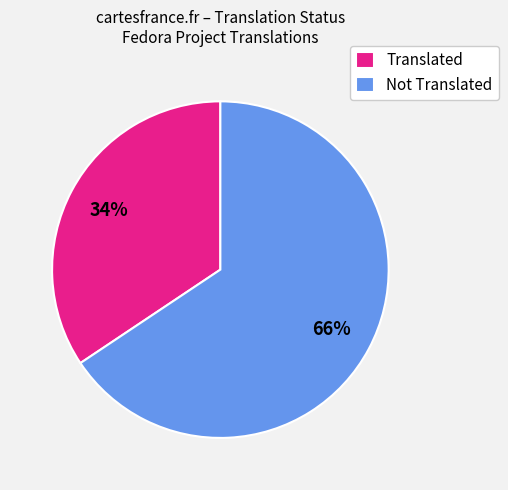

Which has a higher value, Not Translated or Translated?

Not Translated